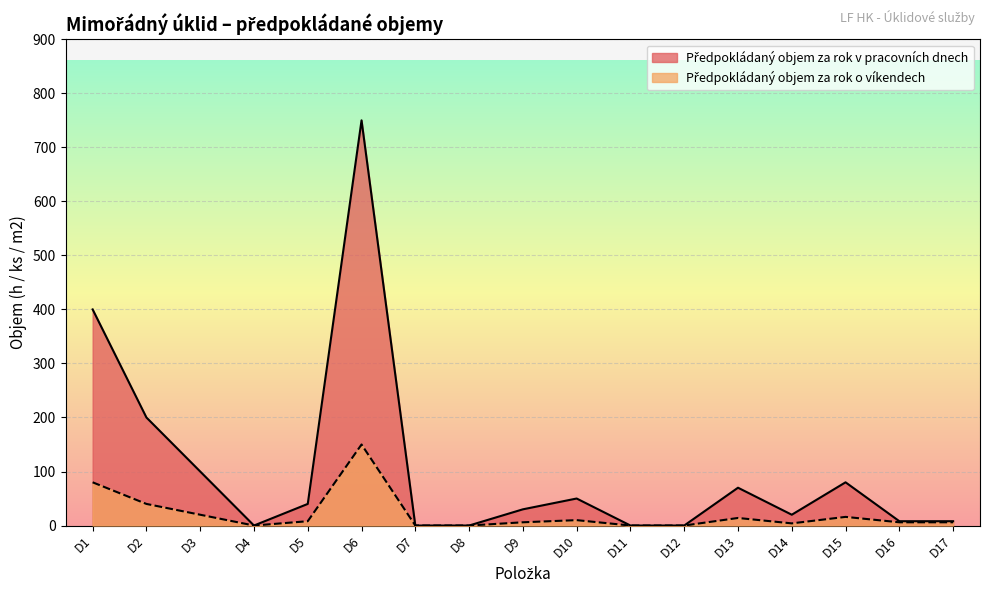

What is the value of the Předpokládaný objem za rok v pracovních dnech point at the 1st from the left?

400